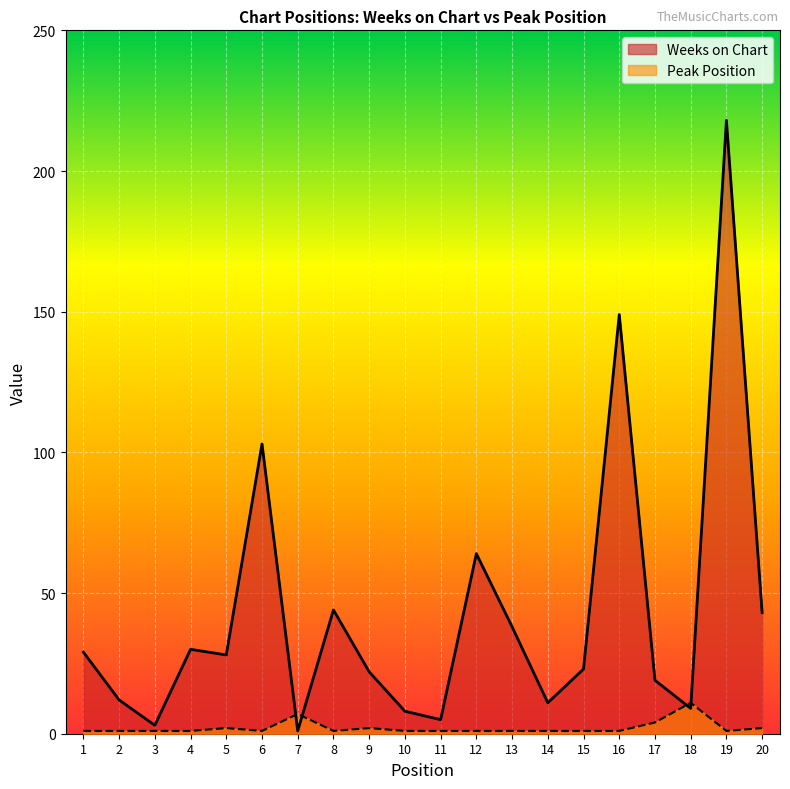

What is the sum of all Peak Position values?

42